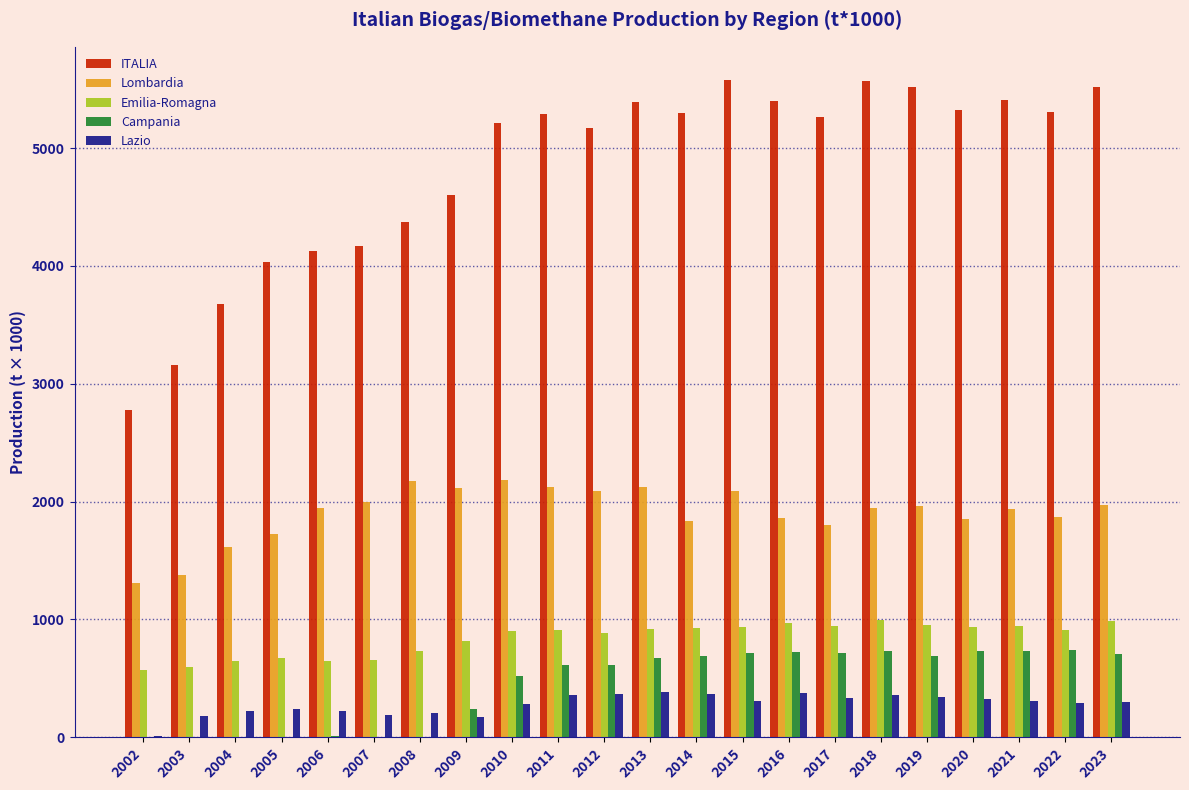

Which series has the largest total across all categories?

ITALIA